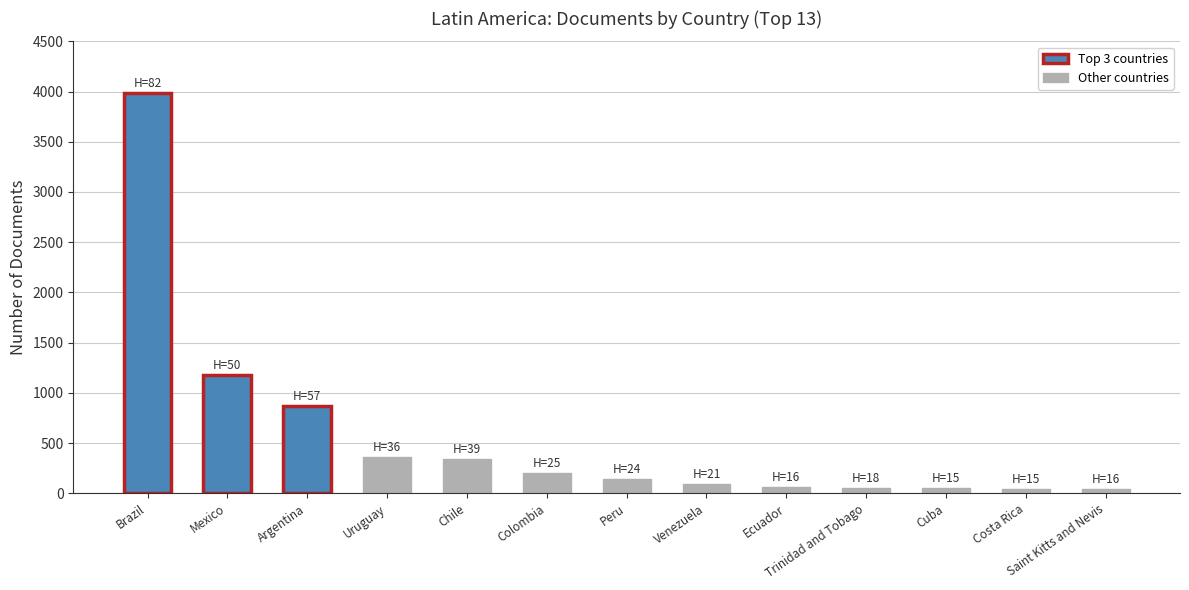

What is the sum of all values?

7415